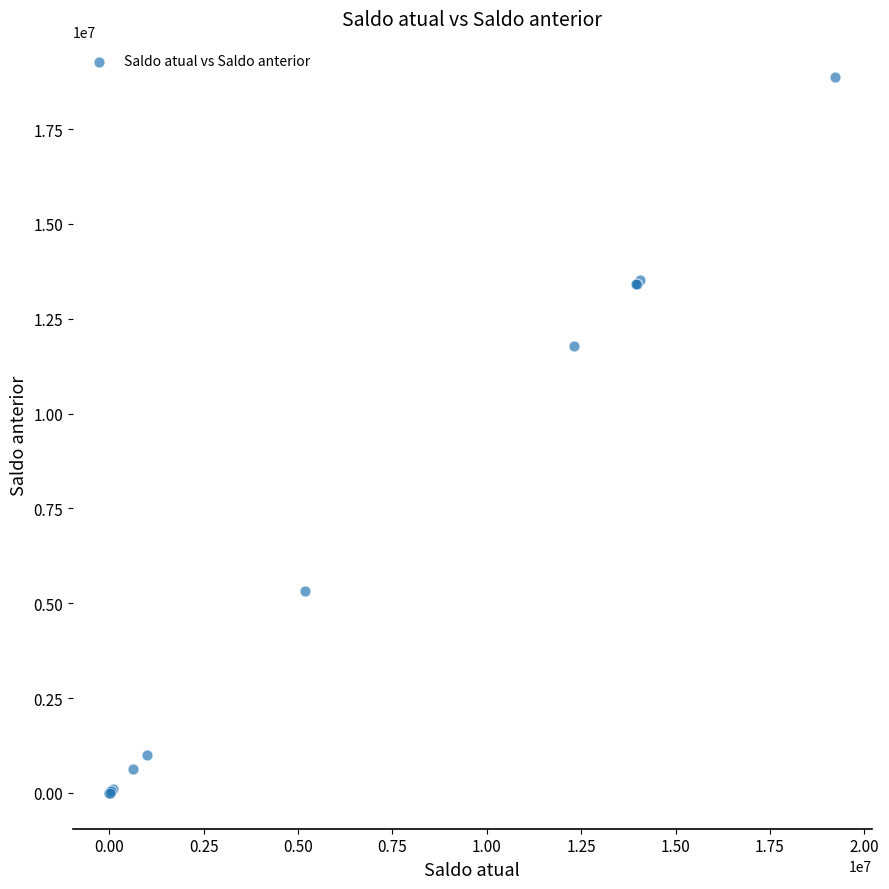

What Y value in the scatter plot is closest to 9431061?

11774923.4